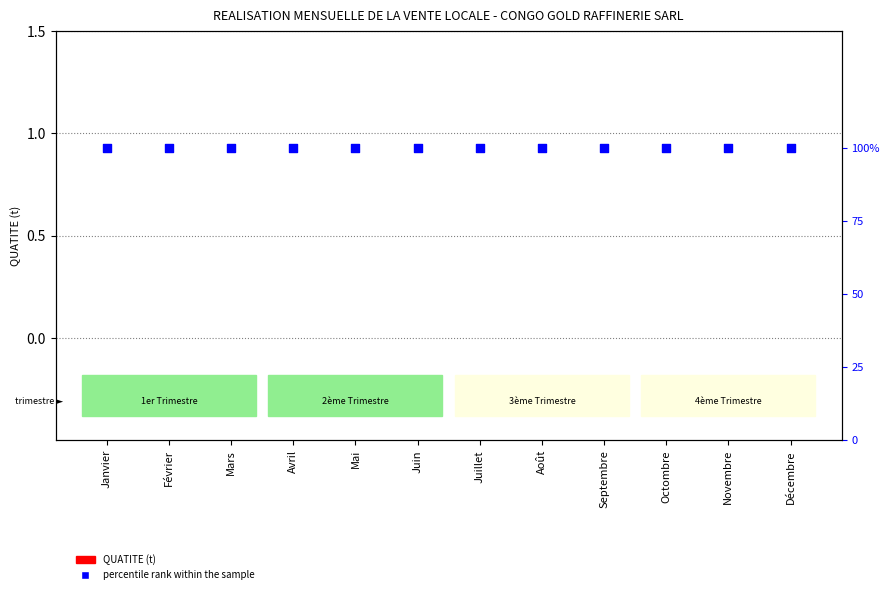

Is the value of percentile rank within the sample at Avril greater than the value of QUATITE (t) at Août?

Yes